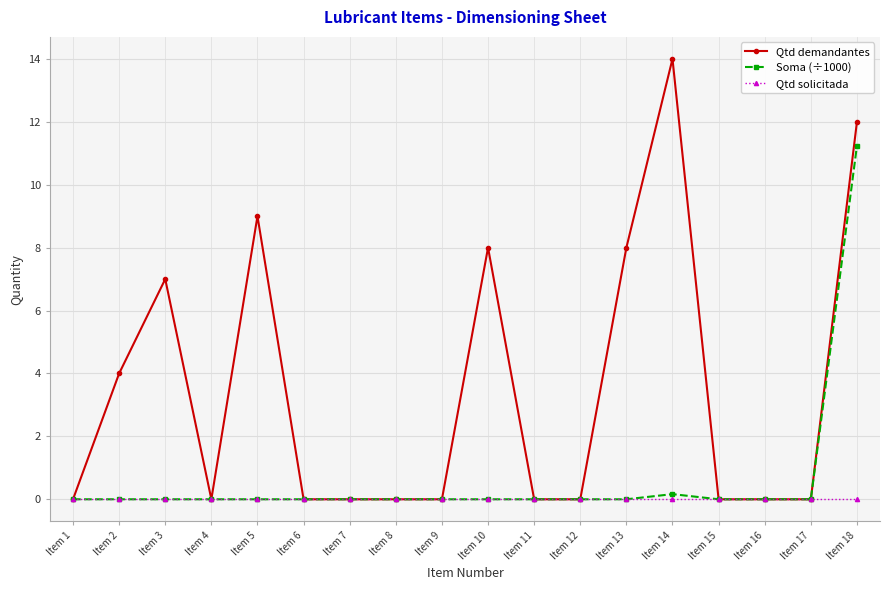

What is the difference between the maximum and second lowest values in the Qtd demandantes series?

14.0